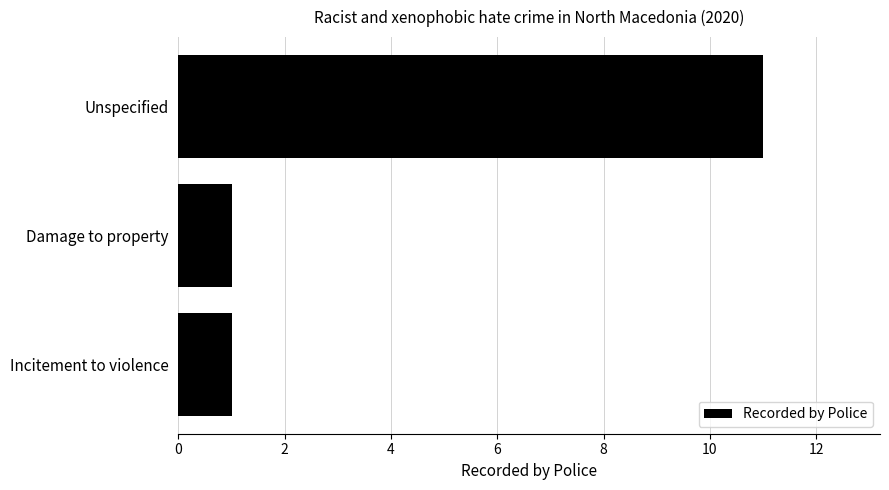

Between Unspecified and Damage to property, which is larger?

Unspecified